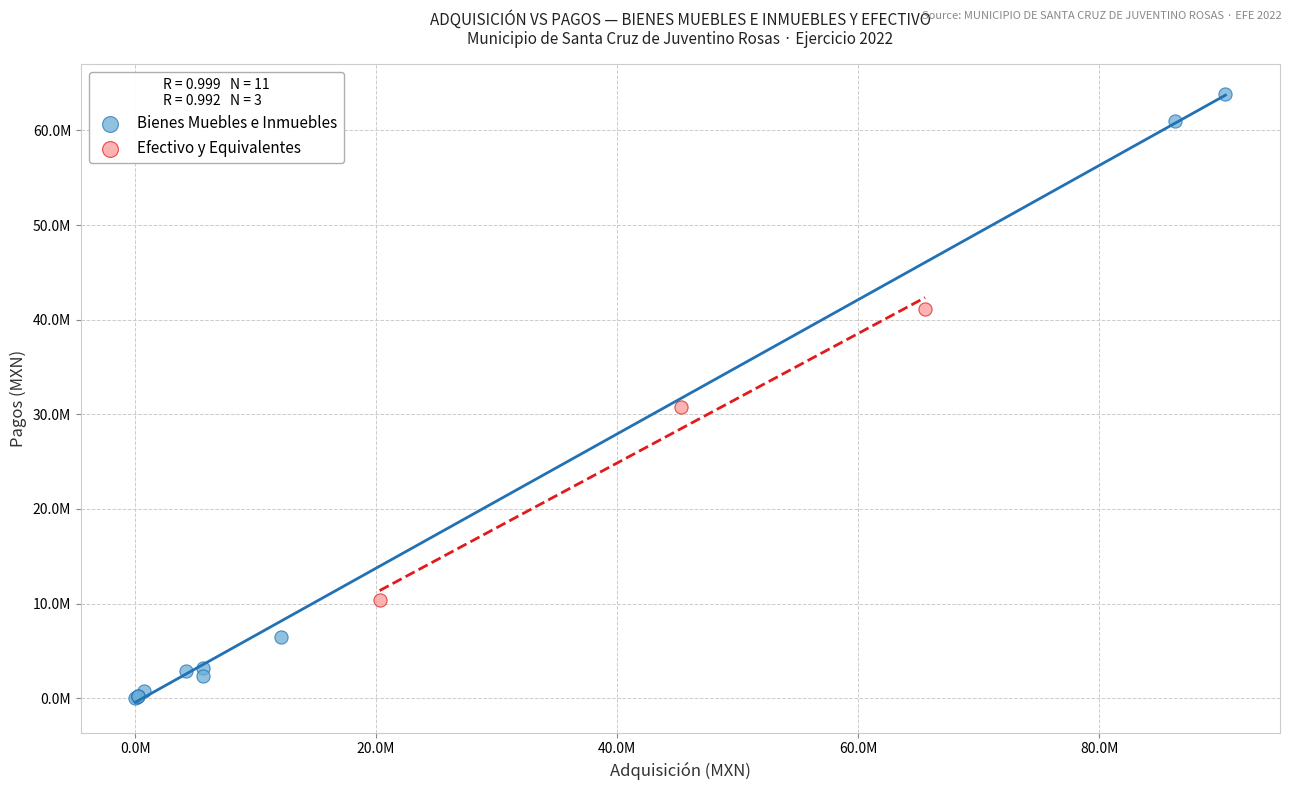

Which series contains the lowest Y value?

Bienes Muebles e Inmuebles